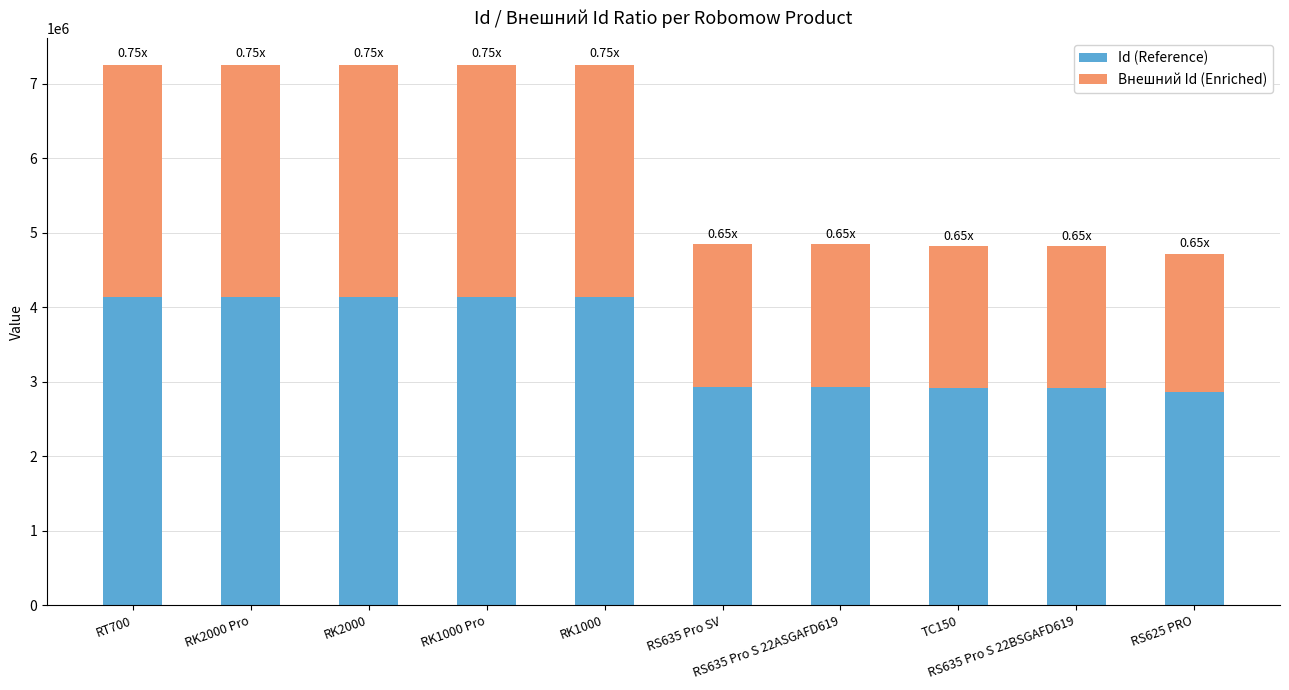

Count the number of categories in the chart.

10